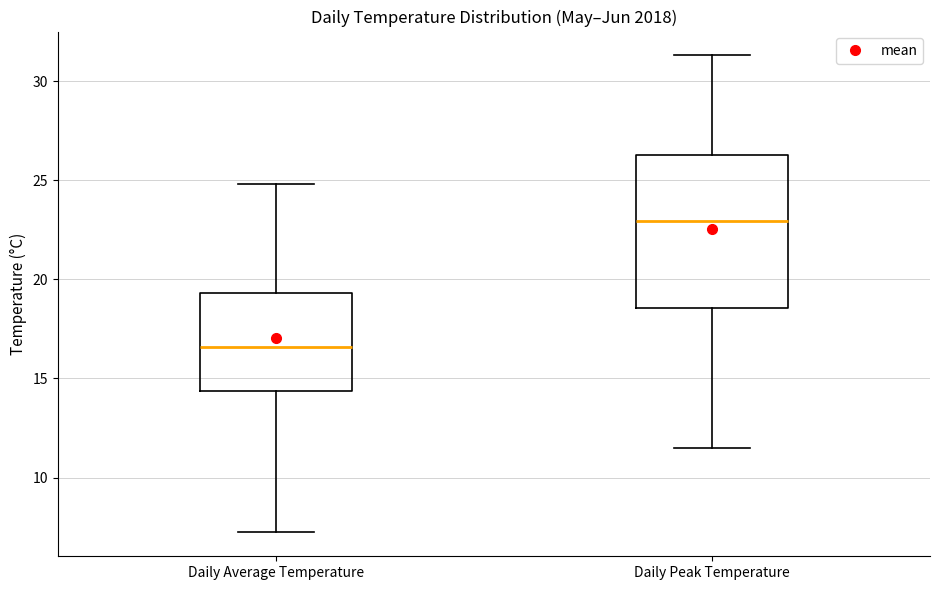

Where is the upper edge of the box for Daily Peak Temperature on the y-axis? The values are not printed on the chart, so give them approximately, as read against the axis.

26.5